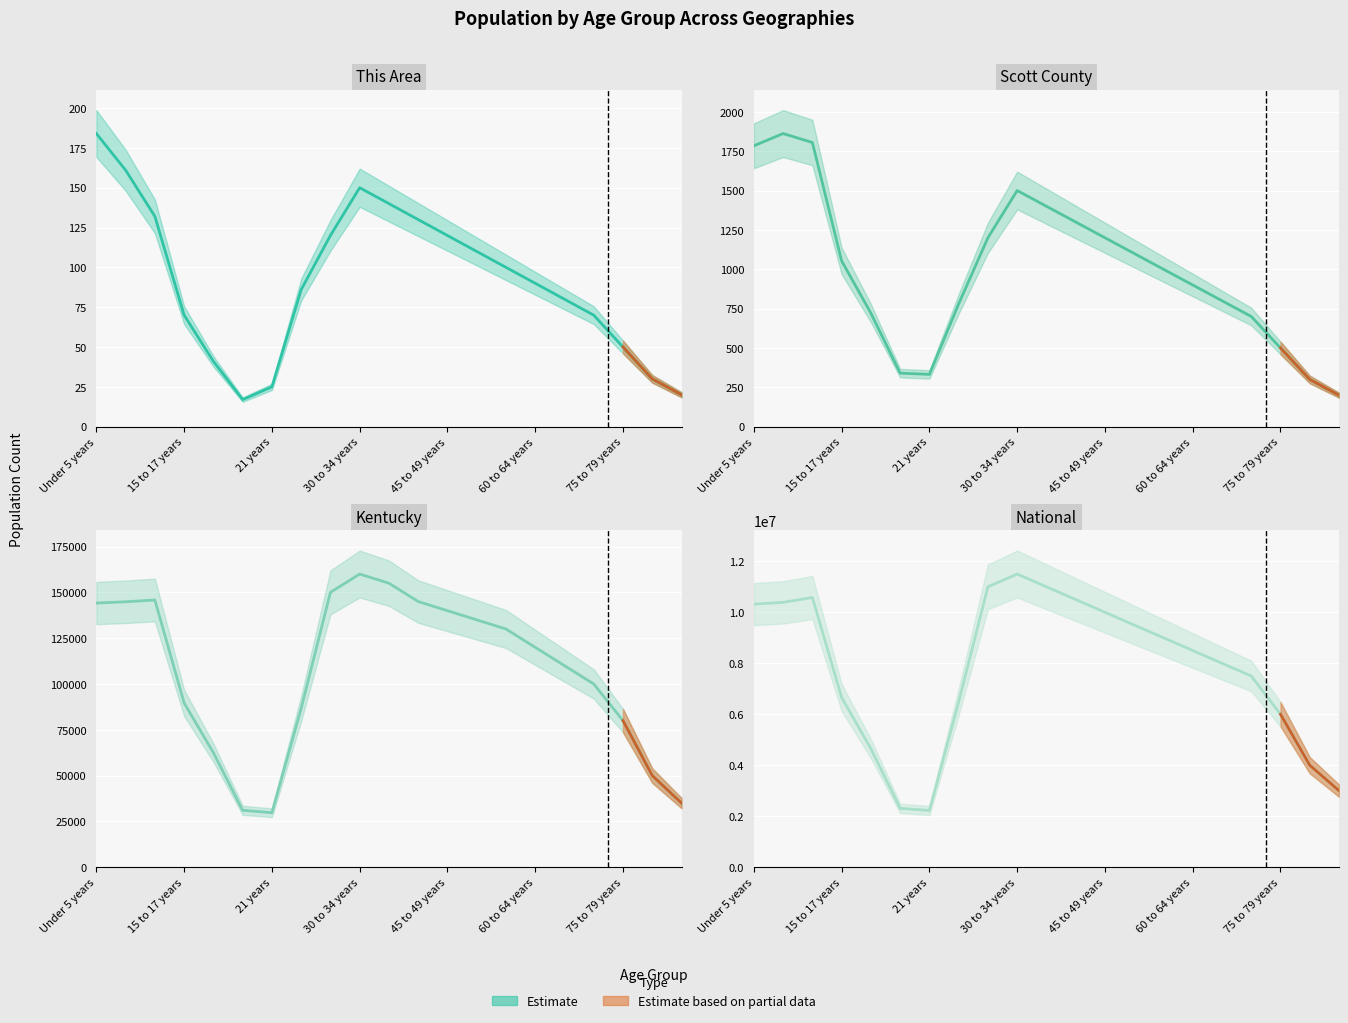

At which category does This Area reach its first local peak?

30 to 34 years